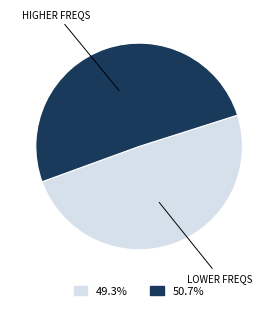

Does any single category account for the majority?

Yes